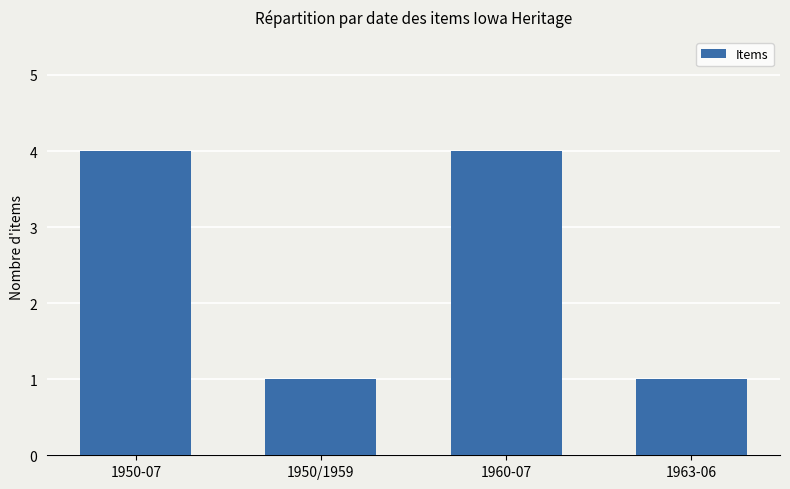

What is the greatest value displayed?

4